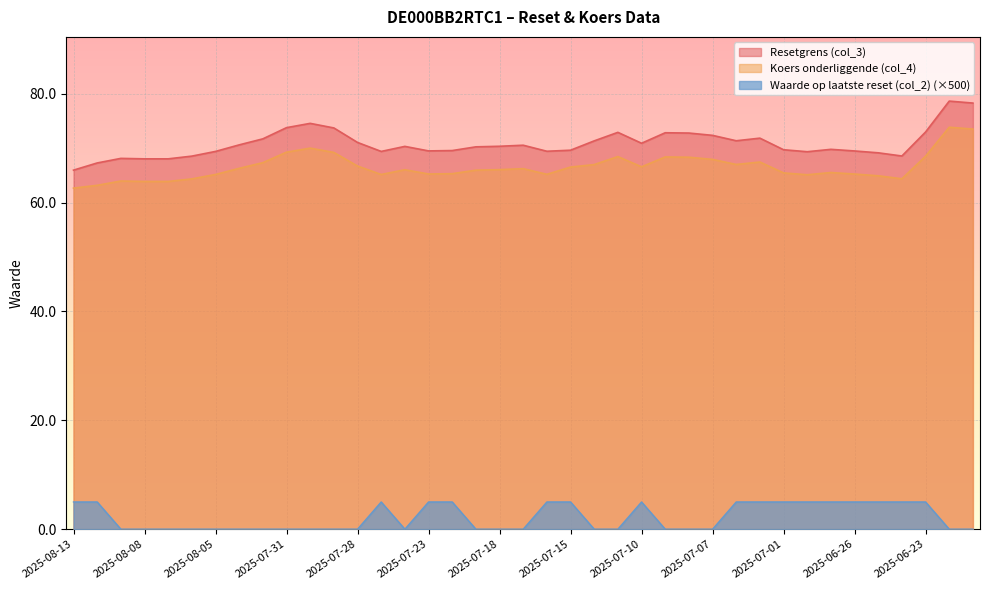

The Resetgrens (col_3) series shows 20.2 at 2025-08-05. True or false?

False